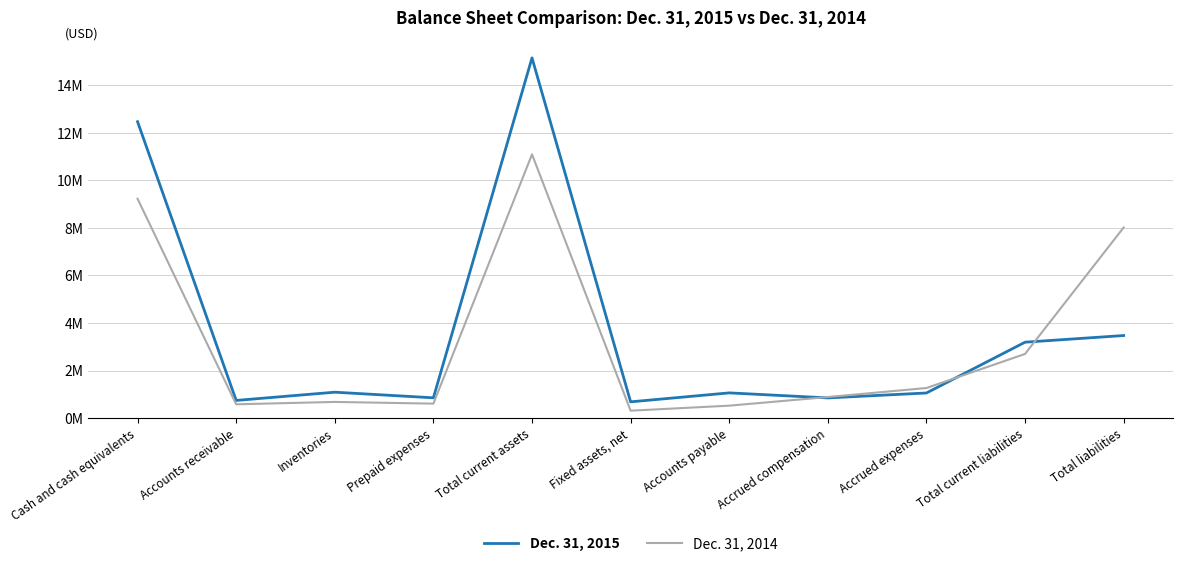

In Dec. 31, 2015, how many points are lower than both neighbors (excluding endpoints)?

4